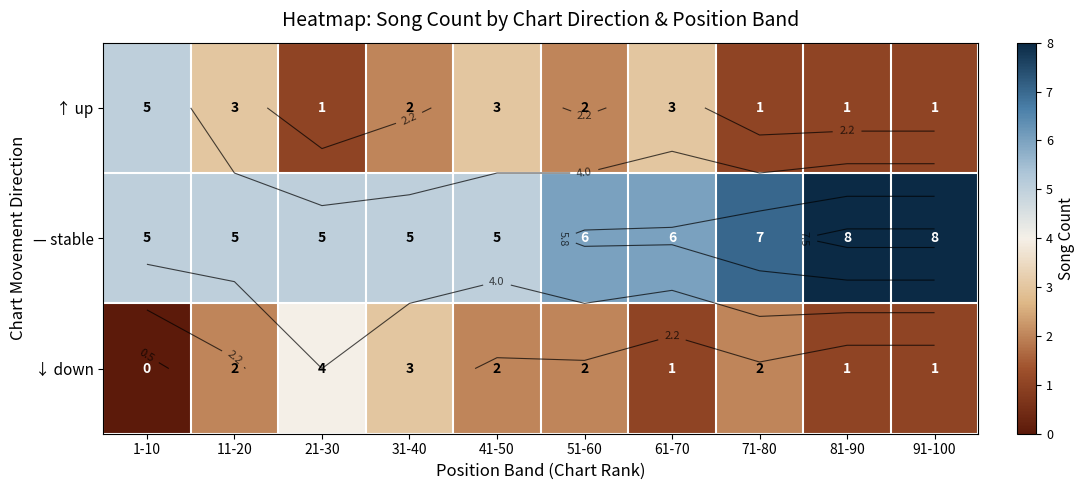

What is the difference between the highest and lowest values at 1-10?

5